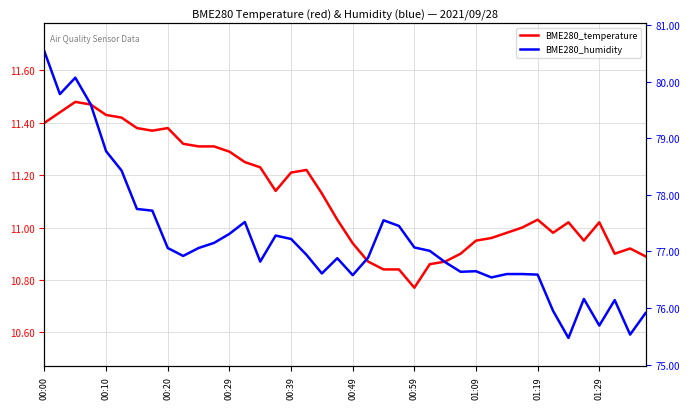

The BME280_temperature series shows 11.2 at 00:39. True or false?

True